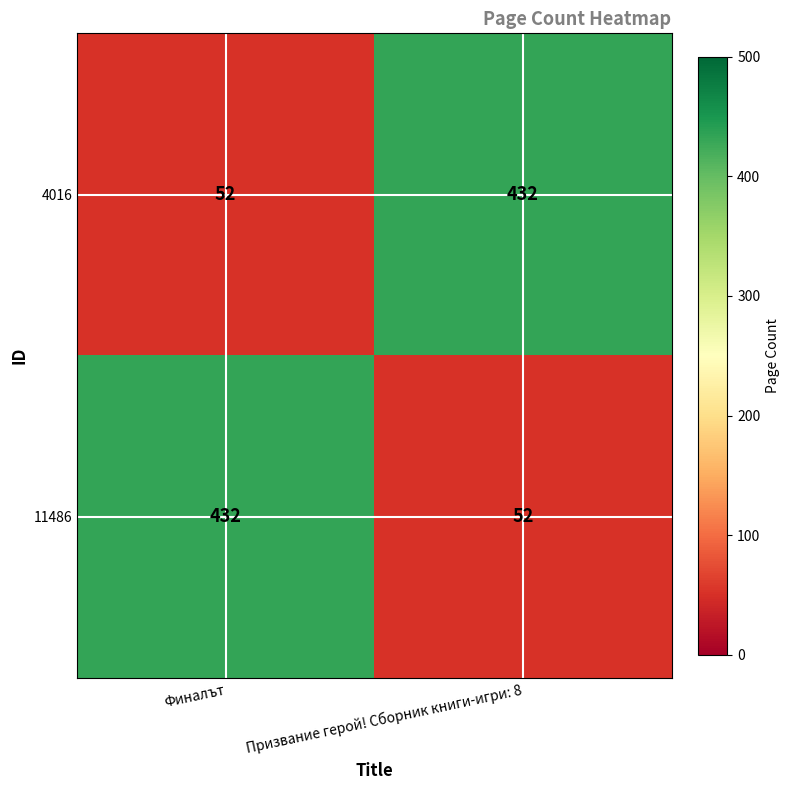

At which label is 4016 closest to 242?

Финалът